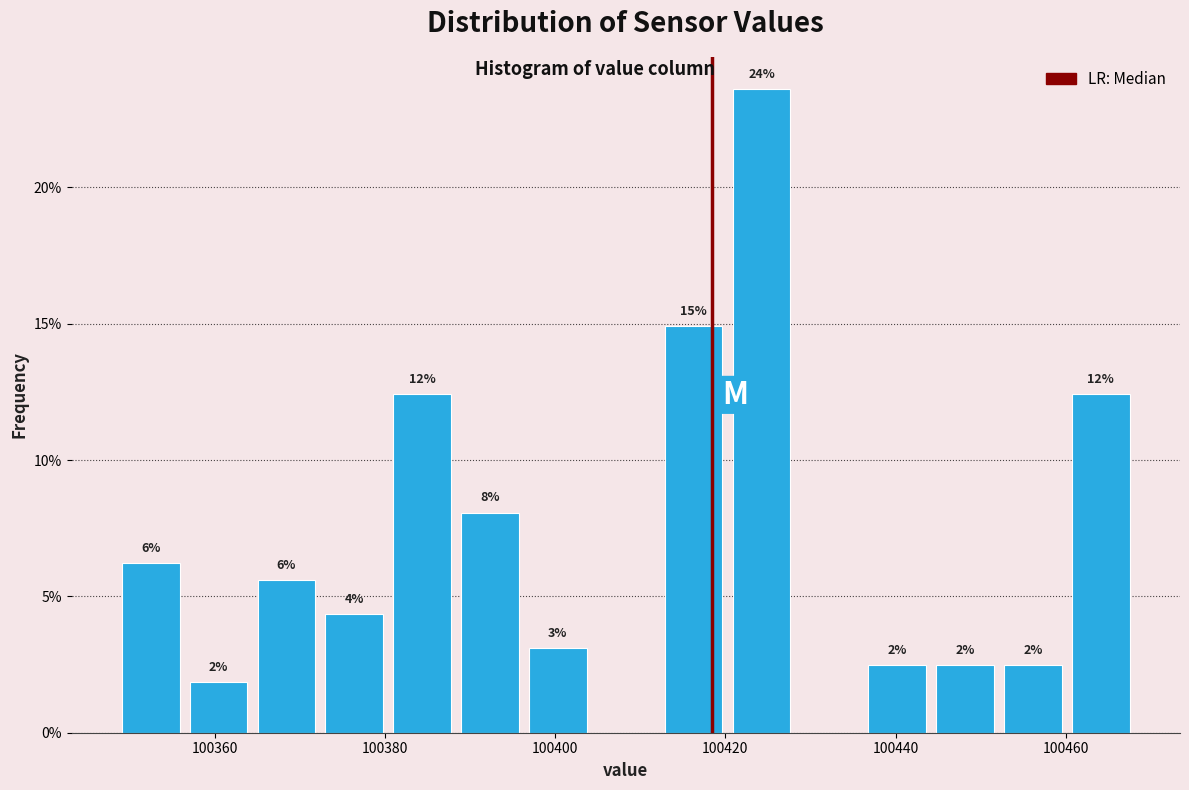

Read against the x-axis, roughly where is the centre of the tallest bar?

100424